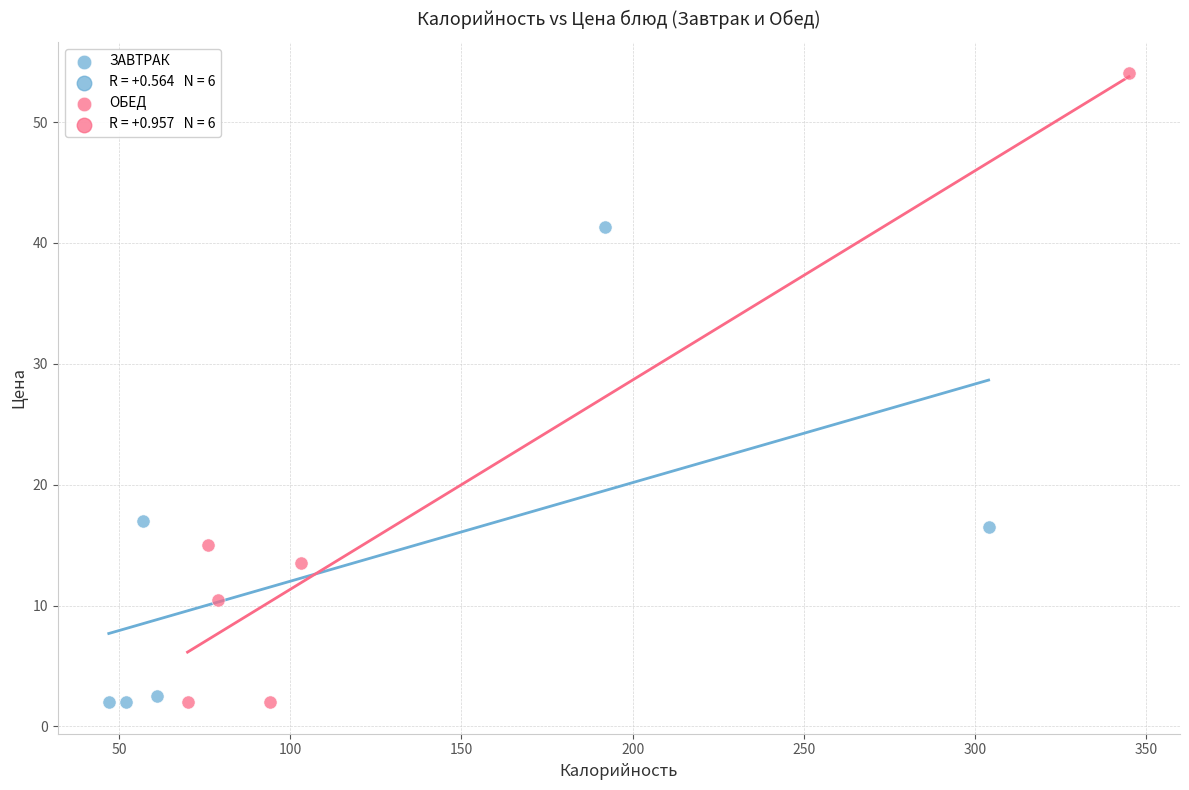

Which series contains the highest Y value?

ОБЕД